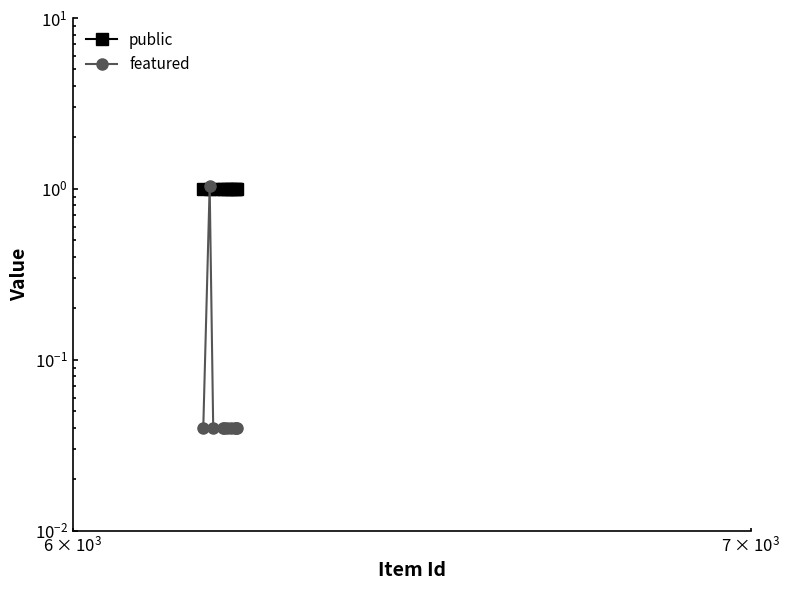

How many interior local peaks does the featured series have?

1